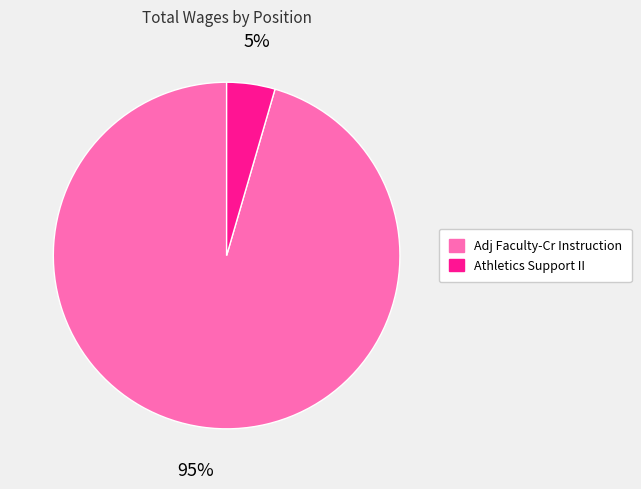

Combined, do Athletics Support II and Adj Faculty-Cr Instruction account for over 50%?

Yes